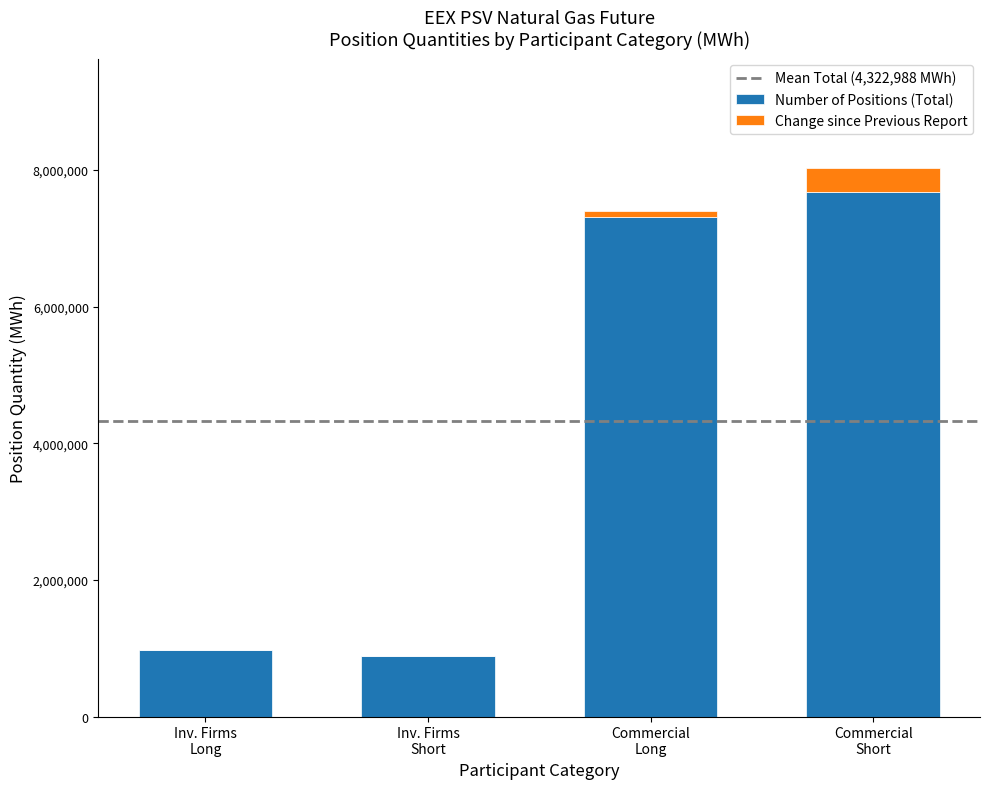

What is the maximum value for Number of Positions (Total)?

7680768